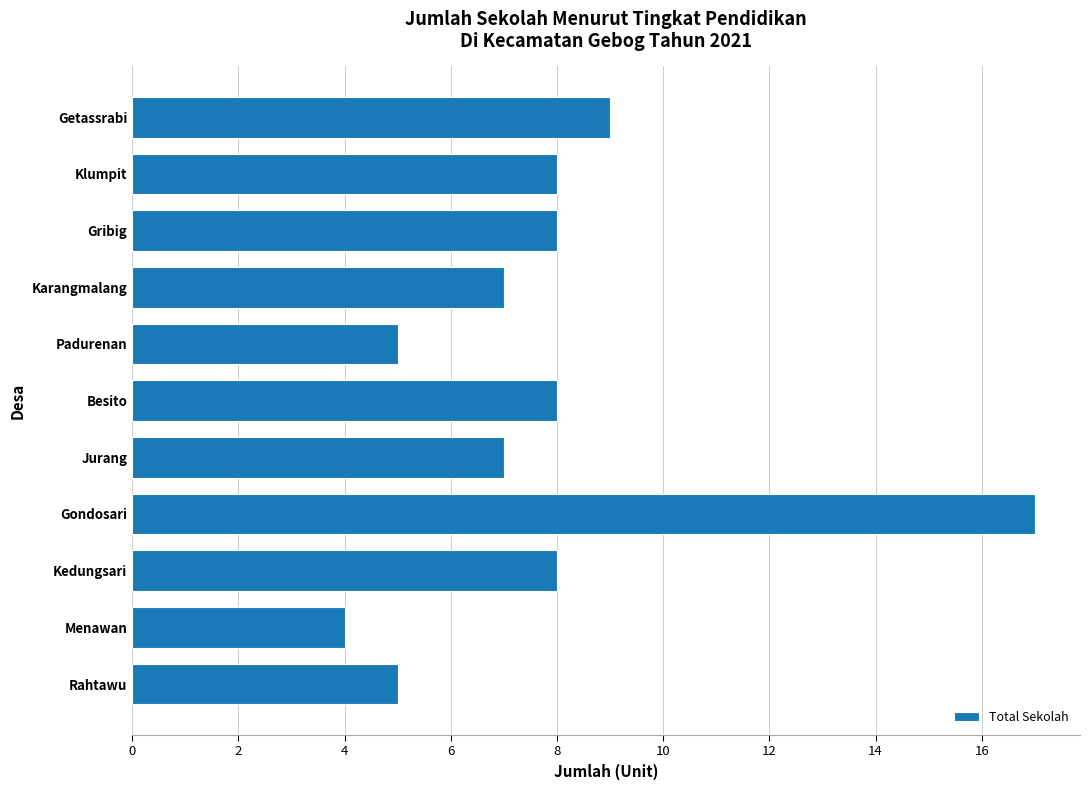

What is the greatest value displayed?

17